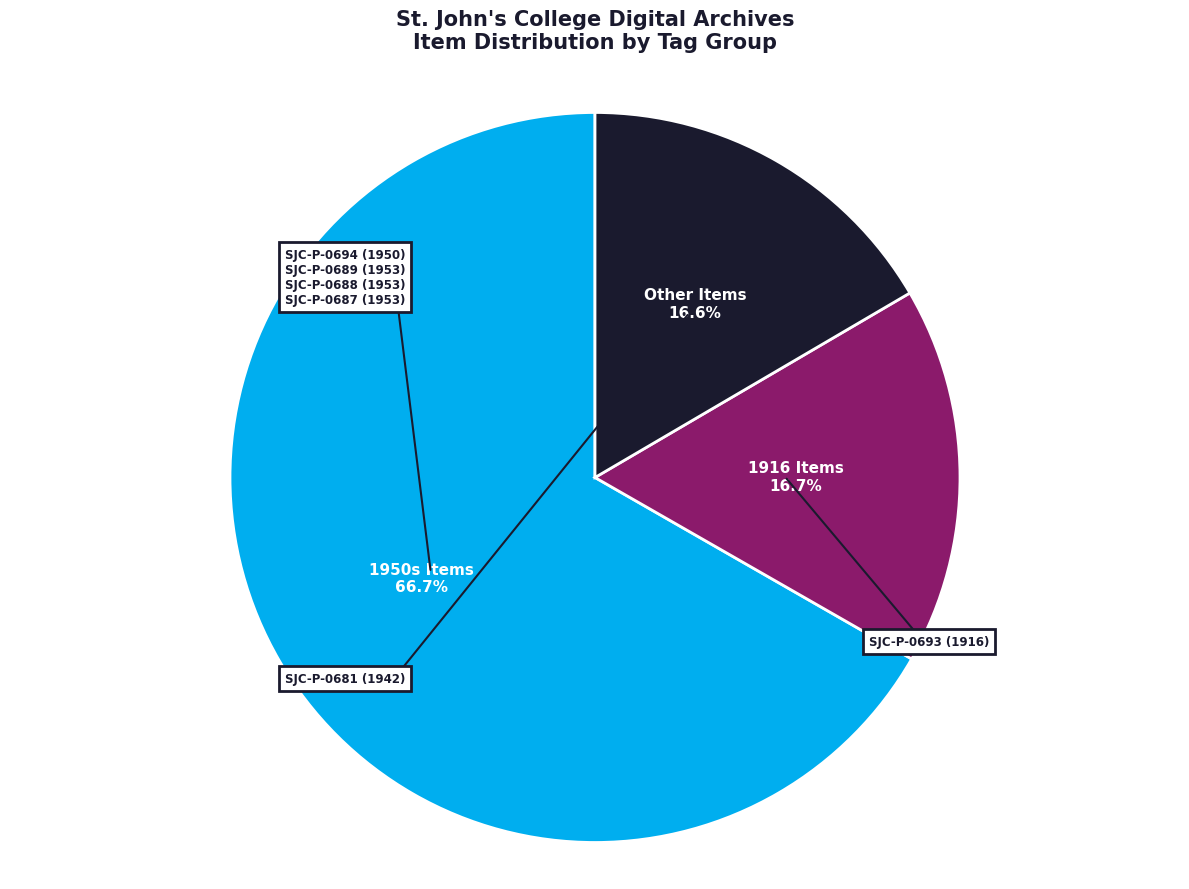

Is there any slice that represents more than half of the pie?

Yes